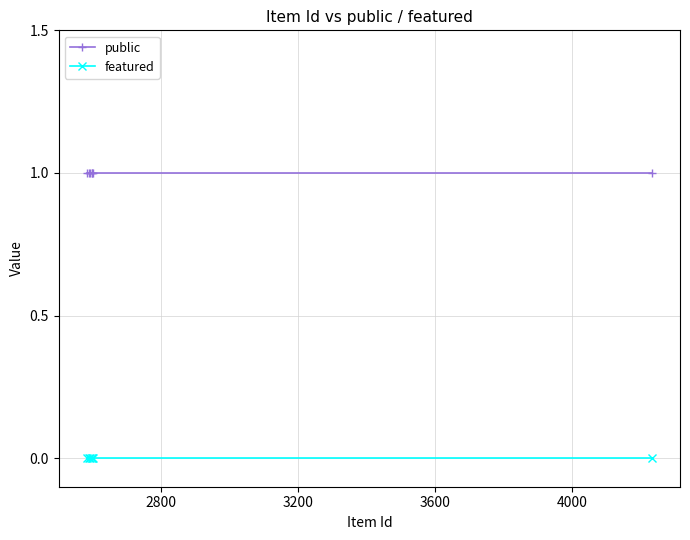

List the series in order of their overall mean, highest first.

public, featured